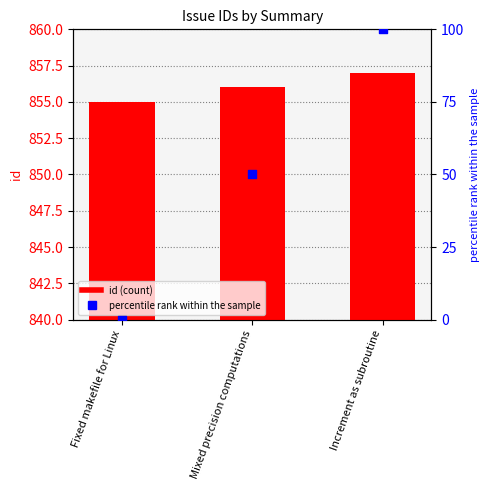

What is the total value across all series at Fixed makefile for Linux?

855